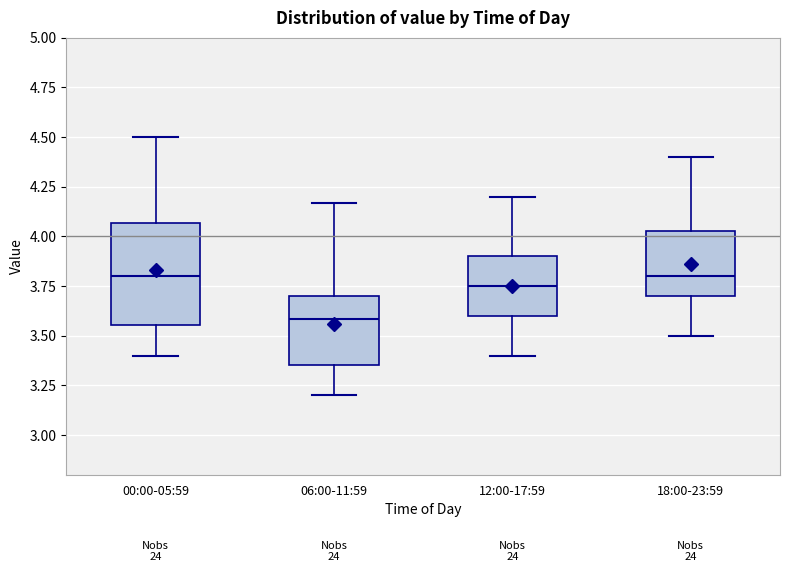

Reading left to right, transcribe this box plot: for each box, give where its median line is, the range the box spans, and where its two whiskers end, as read against the y-axis. The values are not printed on the chart, so give them approximately, as read against the axis.

00:00-05:59: median 3.80, box 3.55 to 4.05, whiskers 3.40 to 4.50
06:00-11:59: median 3.60, box 3.35 to 3.70, whiskers 3.20 to 4.15
12:00-17:59: median 3.75, box 3.60 to 3.90, whiskers 3.40 to 4.20
18:00-23:59: median 3.80, box 3.70 to 4.05, whiskers 3.50 to 4.40